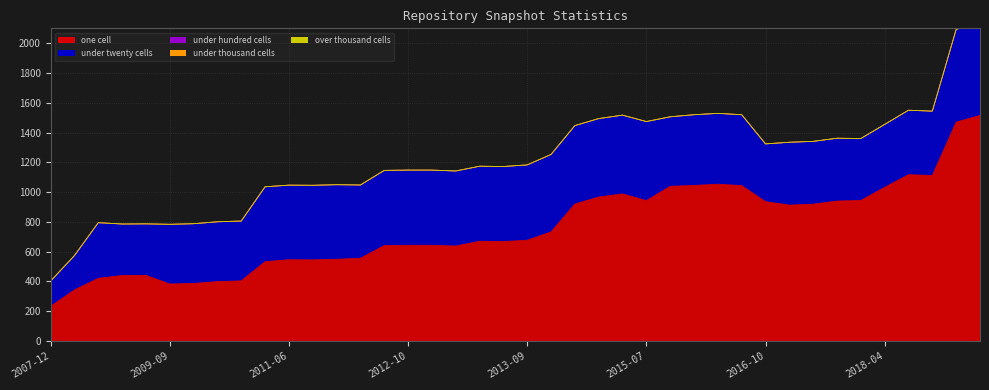

Reading left to right, list all the values displayed in this chart.

one_cell: 2007-12-19=233	2008-04-01=343	2008-10-10=421	2009-04-06=440	2009-06-17=441	2009-09-25=383	2009-12-16=387	2010-04-01=399	2010-07-26=404	2010-11-17=533	2011-06-10=546	2011-09-05=545	2012-01-18=549	2012-03-26=556	2012-07-13=641	2012-10-31=643	2012-12-11=643	2013-02-20=638	2013-05-21=670	2013-07-09=668	2013-09-10=677	2014-03-28=733	2014-09-08=920	2015-01-19=967	2015-04-09=988	2015-07-03=943	2015-10-01=1039	2016-01-04=1045	2016-04-05=1053	2016-07-04=1044	2016-10-07=936	2016-12-27=913	2017-04-12=919	2017-07-24=940	2017-10-12=944	2018-04-09=1032	2018-09-28=1117	2019-01-01=1112	2019-04-06=1470	2019-07-01=1515
under_twenty_cells: 2007-12-19=169	2008-04-01=230	2008-10-10=373	2009-04-06=345	2009-06-17=345	2009-09-25=400	2009-12-16=400	2010-04-01=401	2010-07-26=401	2010-11-17=502	2011-06-10=500	2011-09-05=500	2012-01-18=500	2012-03-26=491	2012-07-13=504	2012-10-31=504	2012-12-11=504	2013-02-20=503	2013-05-21=503	2013-07-09=503	2013-09-10=505	2014-03-28=519	2014-09-08=526	2015-01-19=526	2015-04-09=528	2015-07-03=530	2015-10-01=466	2016-01-04=474	2016-04-05=475	2016-07-04=475	2016-10-07=387	2016-12-27=421	2017-04-12=421	2017-07-24=421	2017-10-12=416	2018-04-09=423	2018-09-28=433	2019-01-01=432	2019-04-06=623	2019-07-01=626
under_hundred_cells: 2007-12-19=1	2008-04-01=1	2008-10-10=1	2009-04-06=1	2009-06-17=1	2009-09-25=1	2009-12-16=1	2010-04-01=1	2010-07-26=1	2010-11-17=1	2011-06-10=1	2011-09-05=1	2012-01-18=1	2012-03-26=1	2012-07-13=1	2012-10-31=1	2012-12-11=1	2013-02-20=1	2013-05-21=1	2013-07-09=1	2013-09-10=1	2014-03-28=1	2014-09-08=1	2015-01-19=1	2015-04-09=1	2015-07-03=1	2015-10-01=1	2016-01-04=1	2016-04-05=1	2016-07-04=1	2016-10-07=1	2016-12-27=1	2017-04-12=1	2017-07-24=1	2017-10-12=0	2018-04-09=0	2018-09-28=0	2019-01-01=0	2019-04-06=0	2019-07-01=0
under_thousand_cells: 2007-12-19=0	2008-04-01=0	2008-10-10=0	2009-04-06=0	2009-06-17=0	2009-09-25=0	2009-12-16=0	2010-04-01=0	2010-07-26=0	2010-11-17=0	2011-06-10=0	2011-09-05=0	2012-01-18=0	2012-03-26=0	2012-07-13=0	2012-10-31=0	2012-12-11=0	2013-02-20=0	2013-05-21=0	2013-07-09=0	2013-09-10=0	2014-03-28=0	2014-09-08=0	2015-01-19=0	2015-04-09=0	2015-07-03=0	2015-10-01=0	2016-01-04=0	2016-04-05=0	2016-07-04=0	2016-10-07=0	2016-12-27=0	2017-04-12=0	2017-07-24=0	2017-10-12=0	2018-04-09=0	2018-09-28=0	2019-01-01=0	2019-04-06=0	2019-07-01=0
over_thousand_cells: 2007-12-19=0	2008-04-01=0	2008-10-10=0	2009-04-06=0	2009-06-17=0	2009-09-25=0	2009-12-16=0	2010-04-01=0	2010-07-26=0	2010-11-17=0	2011-06-10=0	2011-09-05=0	2012-01-18=0	2012-03-26=0	2012-07-13=0	2012-10-31=0	2012-12-11=0	2013-02-20=0	2013-05-21=0	2013-07-09=0	2013-09-10=0	2014-03-28=0	2014-09-08=0	2015-01-19=0	2015-04-09=0	2015-07-03=0	2015-10-01=0	2016-01-04=0	2016-04-05=0	2016-07-04=0	2016-10-07=0	2016-12-27=0	2017-04-12=0	2017-07-24=0	2017-10-12=0	2018-04-09=0	2018-09-28=0	2019-01-01=0	2019-04-06=0	2019-07-01=0